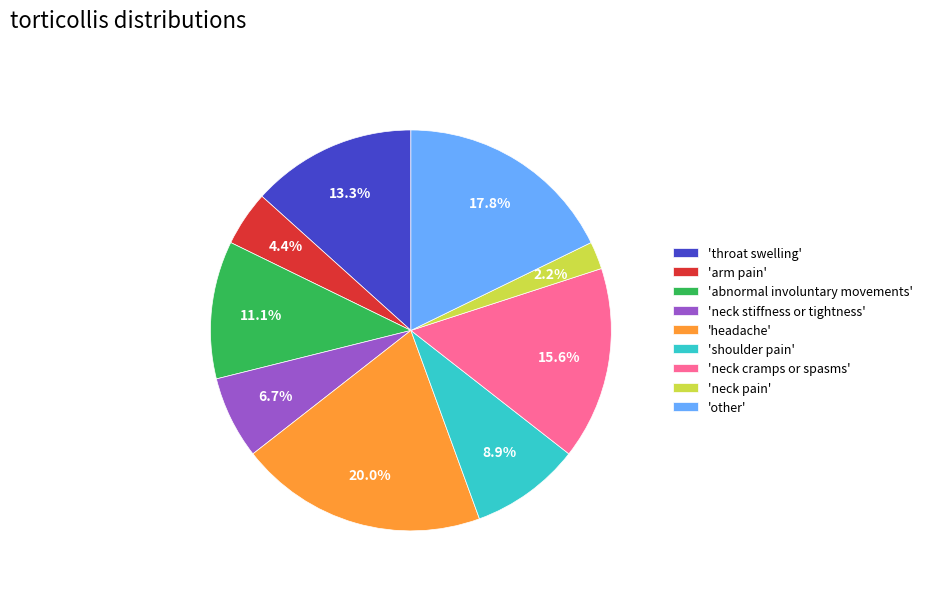

How much of the chart is everything except 'throat swelling'?

86.7%